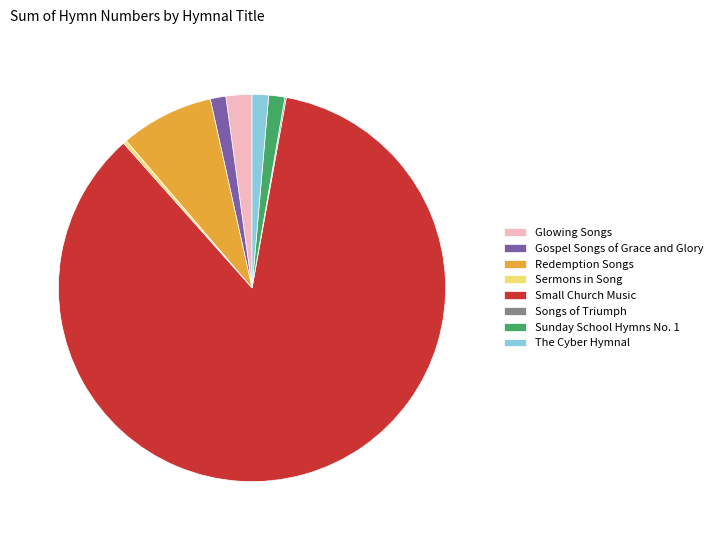

Is it true that Sunday School Hymns No. 1 is 11% of the pie?

False